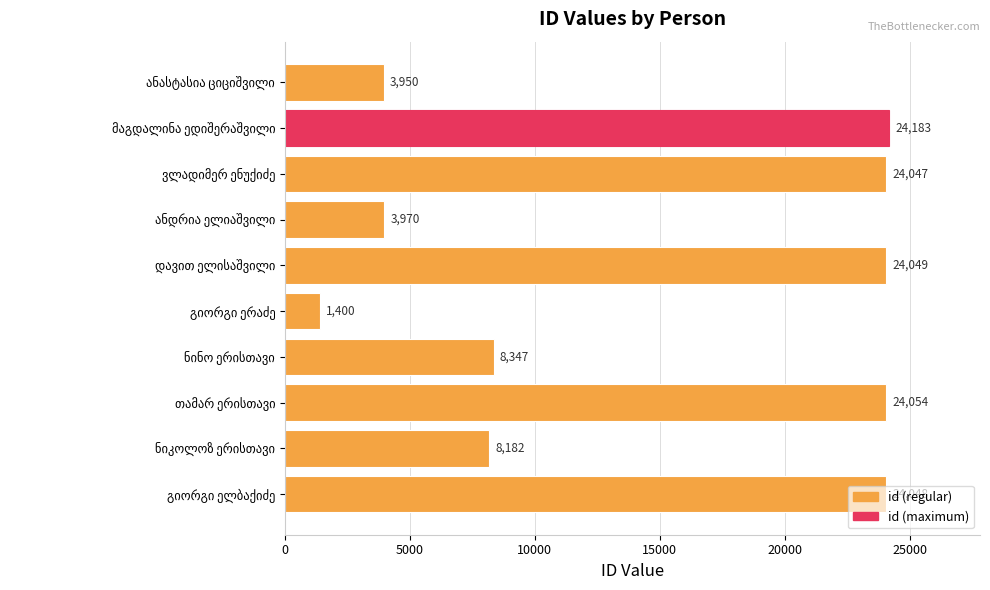

What is the greatest value displayed?

24183